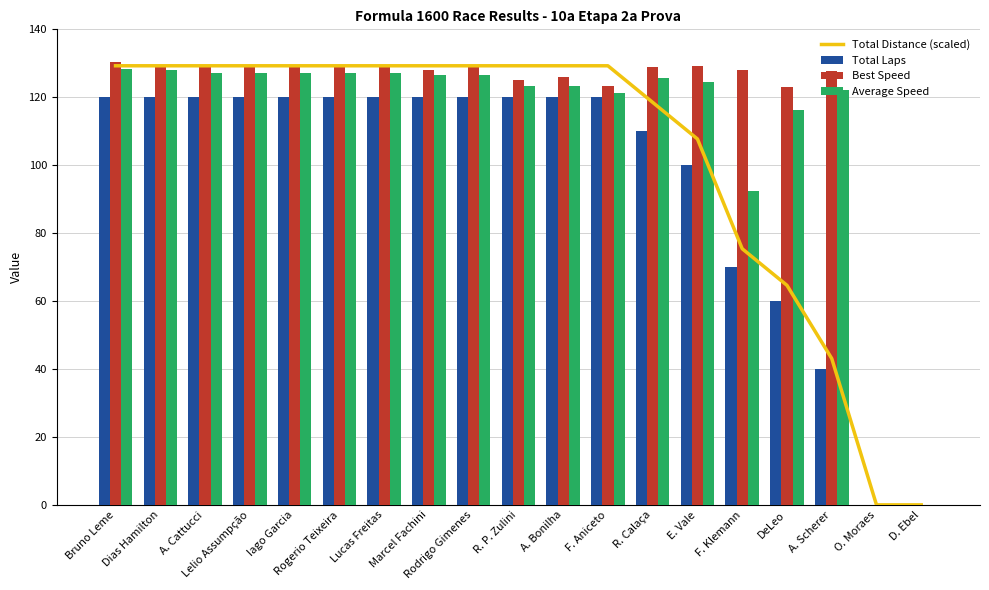

What is the highest value of the Total Laps series?

120.0